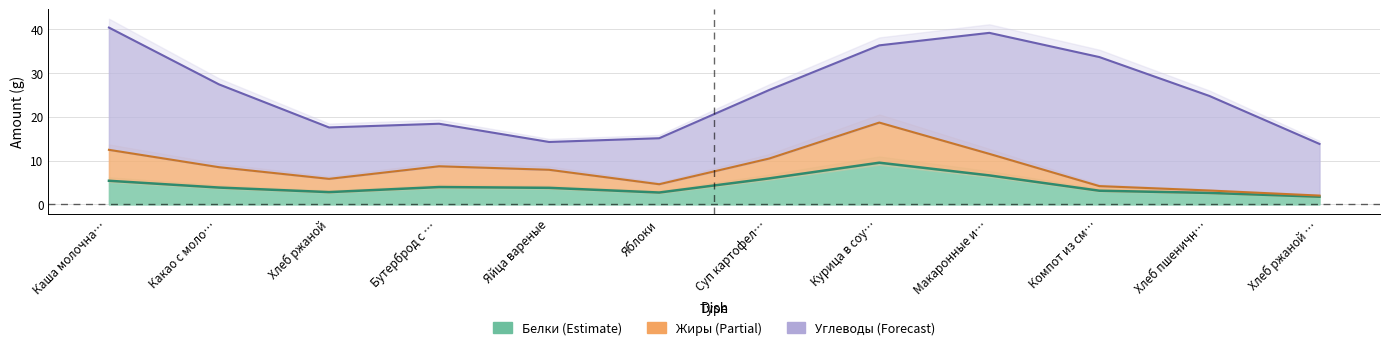

What is the label of the 4th point from the left?

Бутерброд с сыром